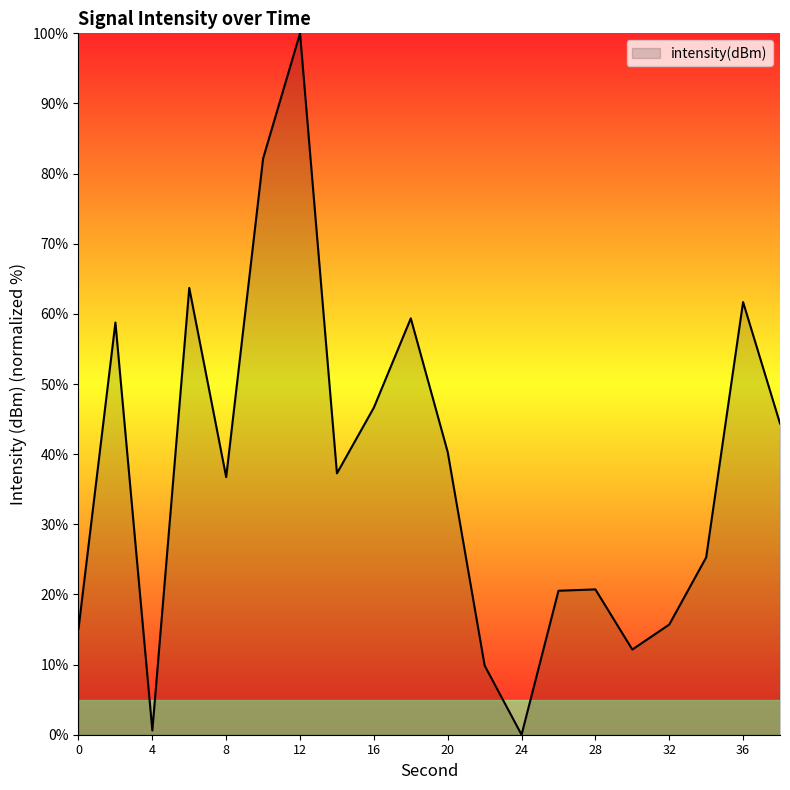

What is the maximum value shown in the chart?

100.0